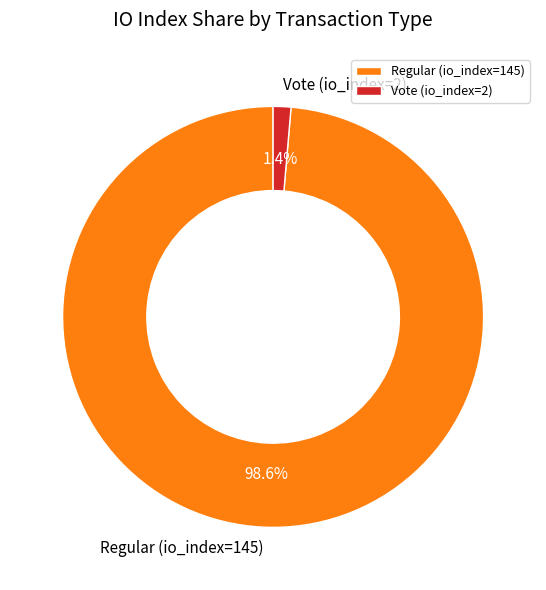

True or false: Vote (io_index=2) accounts for 1% of the total.

True